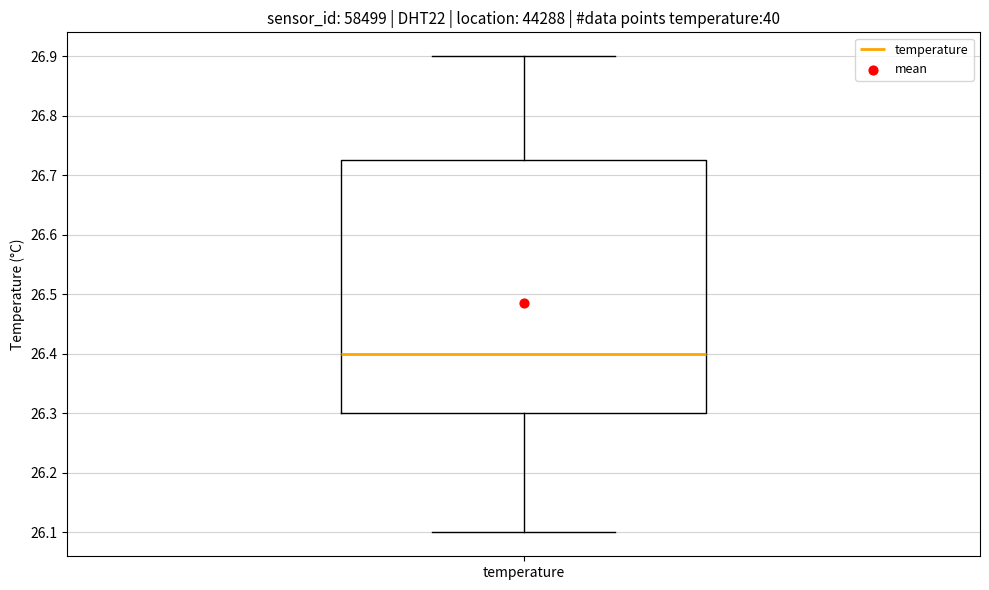

Where is the lower edge of the box for temperature on the y-axis? The values are not printed on the chart, so give them approximately, as read against the axis.

26.30